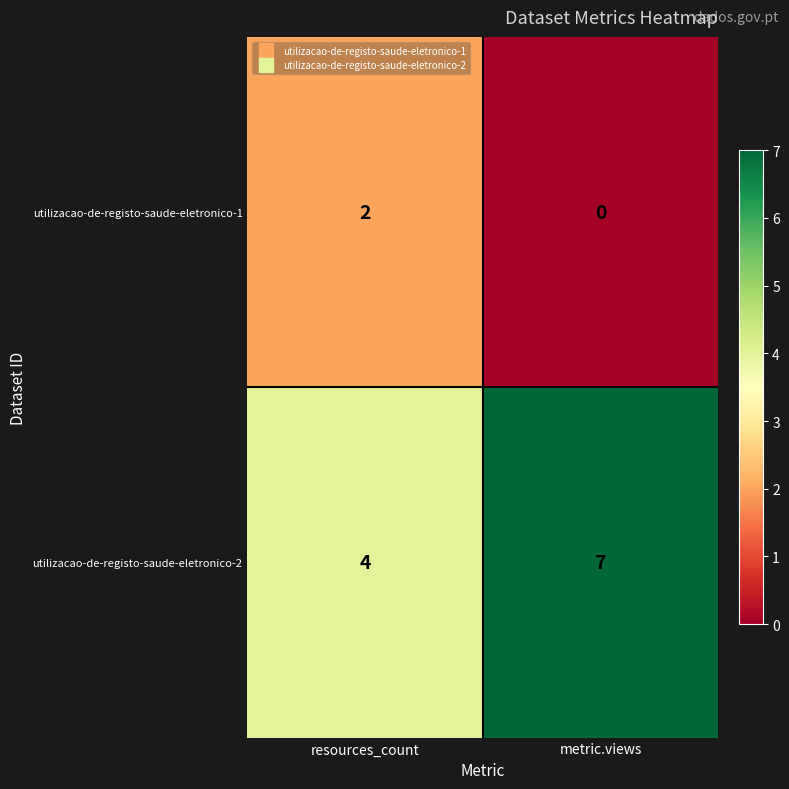

List the series in order of their peak value, highest first.

utilizacao-de-registo-saude-eletronico-2, utilizacao-de-registo-saude-eletronico-1